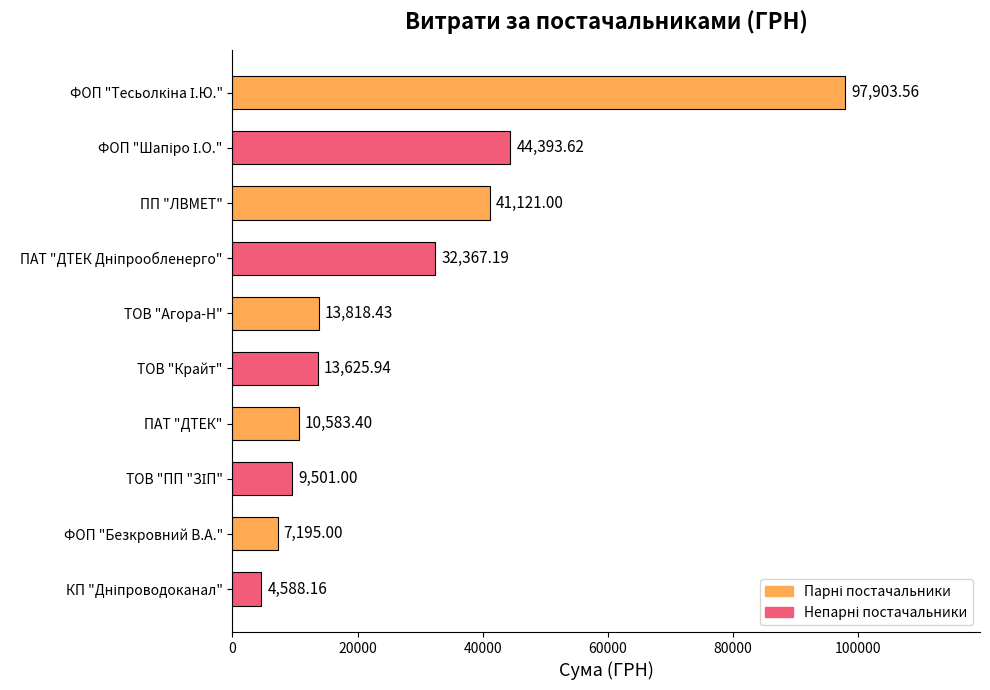

Approximately how many times larger is the value at ТОВ "Крайт" compared to ПАТ "ДТЕК"?

1.3